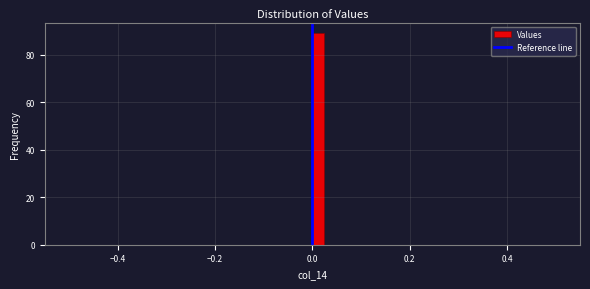

Around what value on the x-axis is the tallest bar? Give the approximate position of its centre, as read against the axis.

0.02